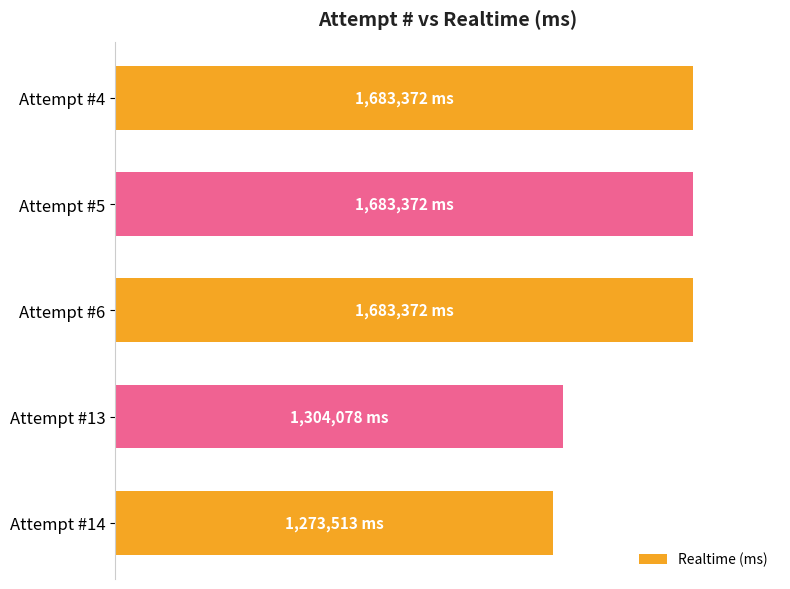

Are the bars horizontal?

Yes